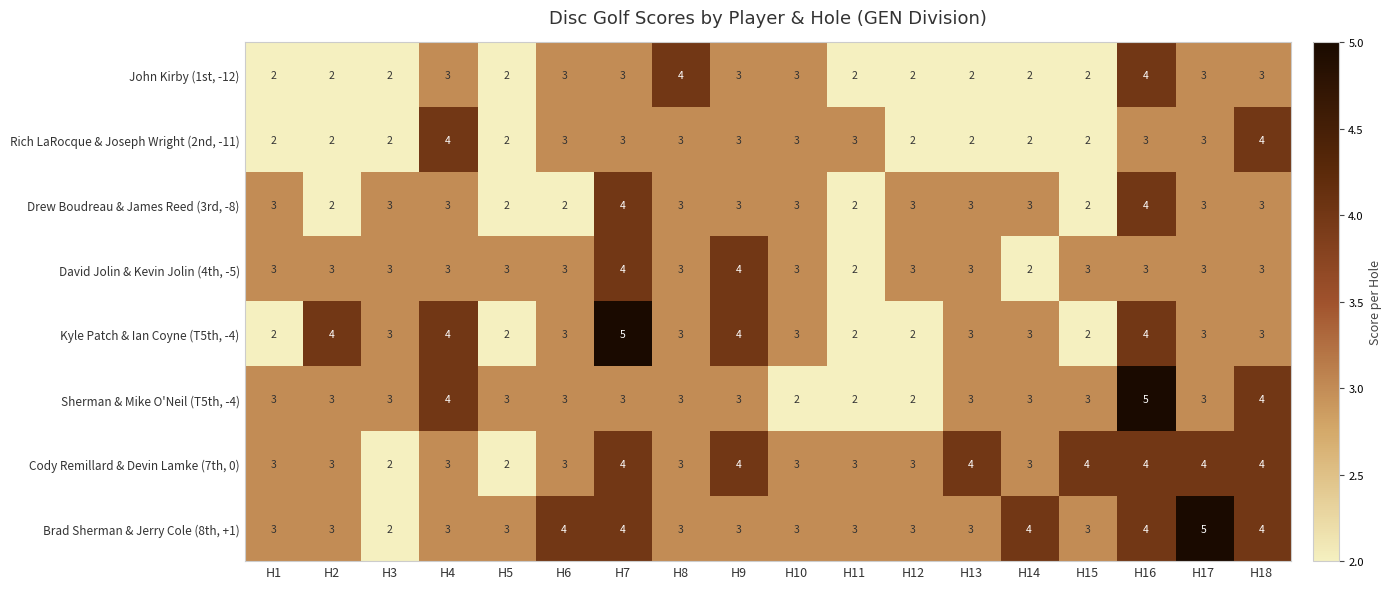

The value of John Kirby (1st, -12) at H17 is 1. True or false?

False